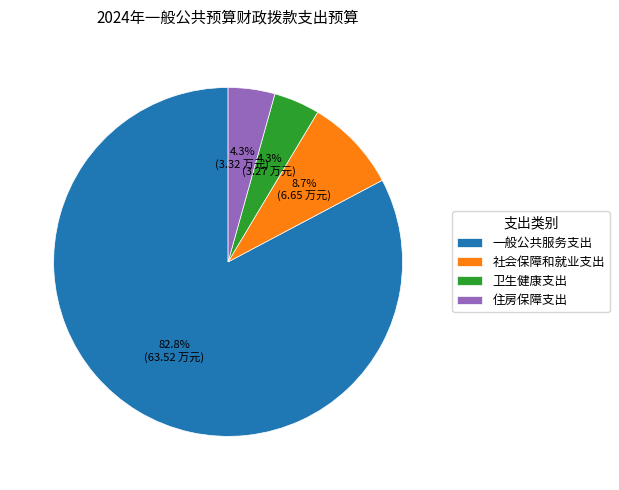

What percentage is the 社会保障和就业支出 slice, to the nearest percent?

9%